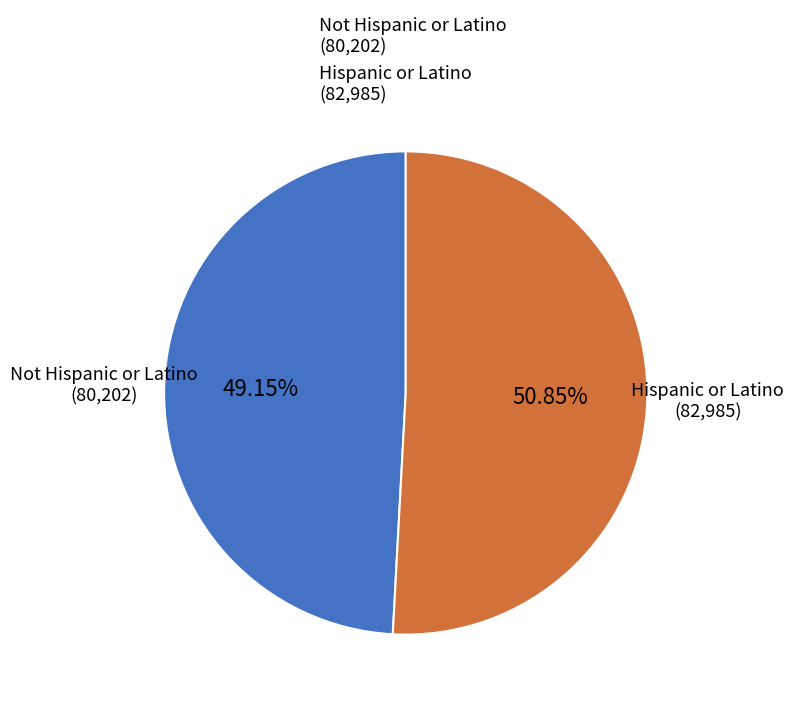

How many slices are in this pie chart?

2